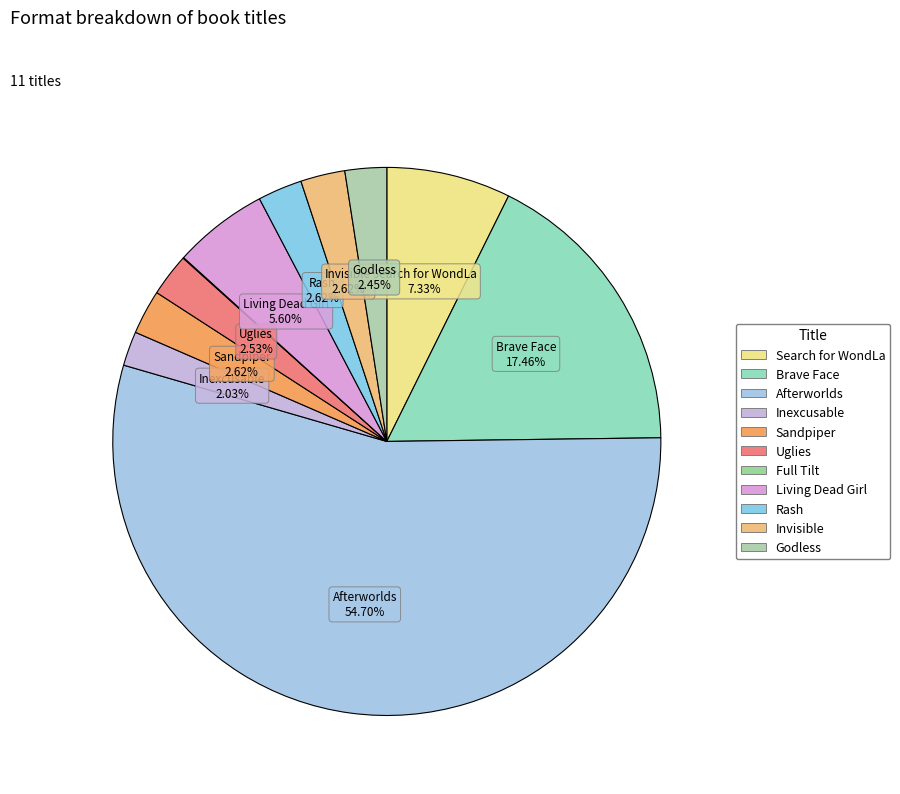

To the nearest percent, what is the average slice percentage?

9%